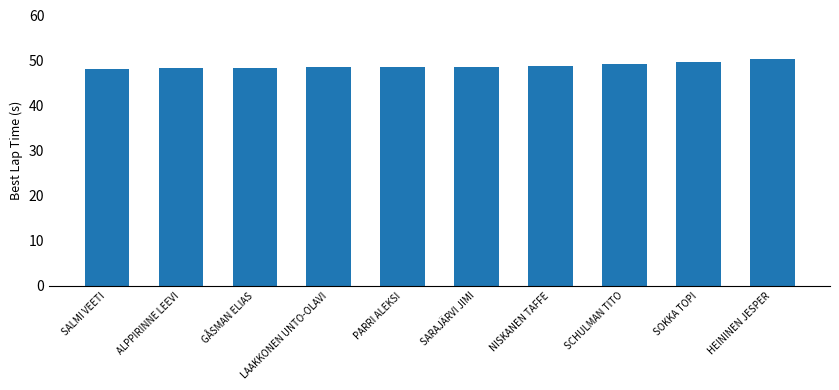

True or false: the data shows 48.6 at PARRI ALEKSI.

True